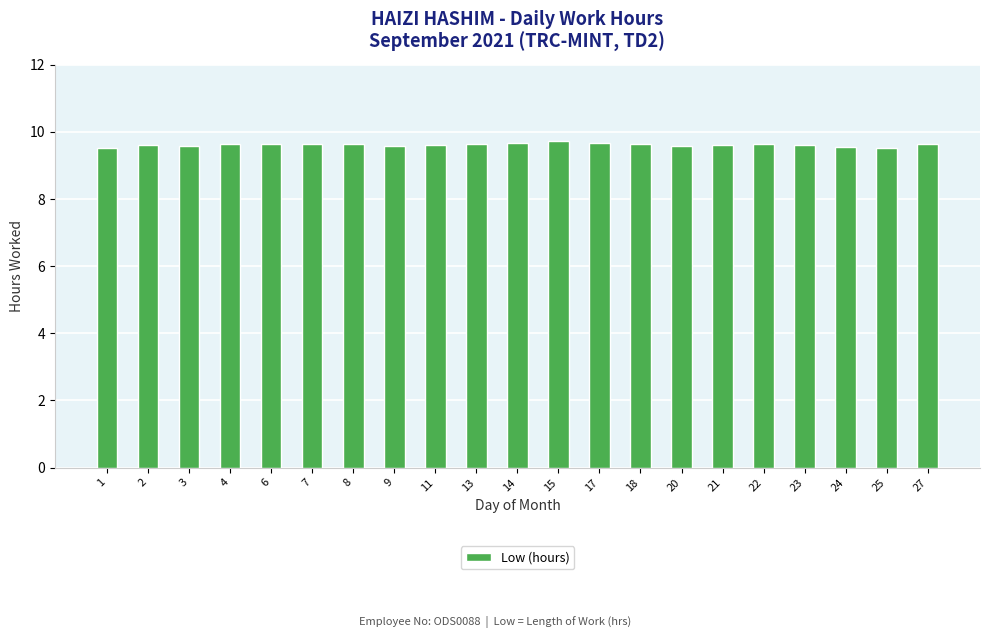

Does the chart contain any negative values?

No